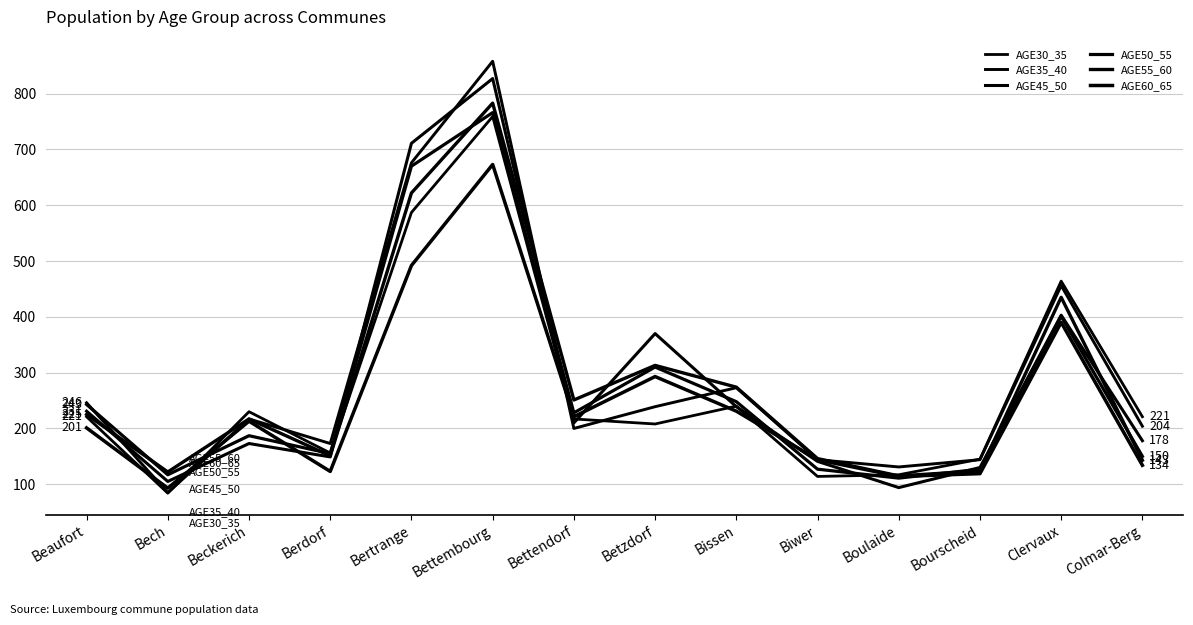

How many lines are shown in the chart?

6